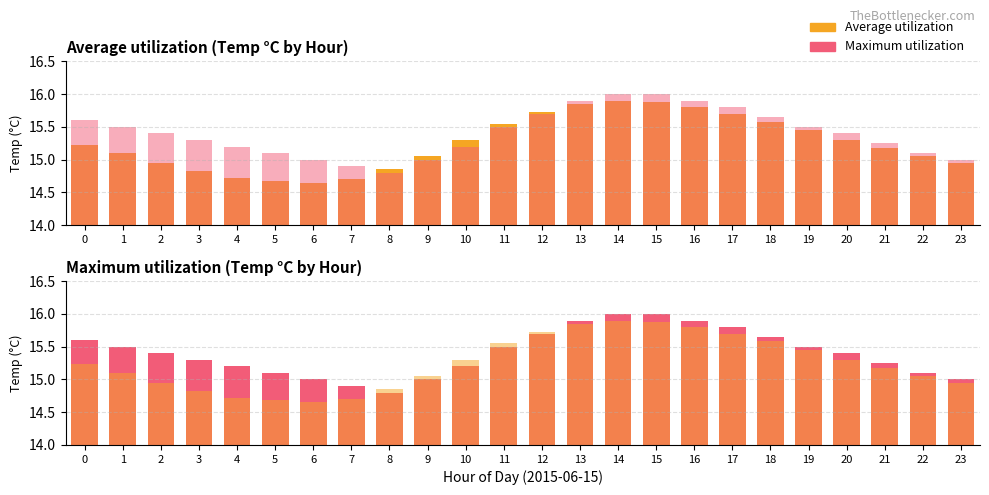

At which category is the sum across all series the highest?

14